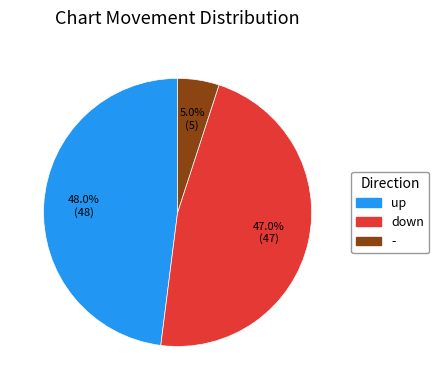

To the nearest percent, what portion does - represent?

5%